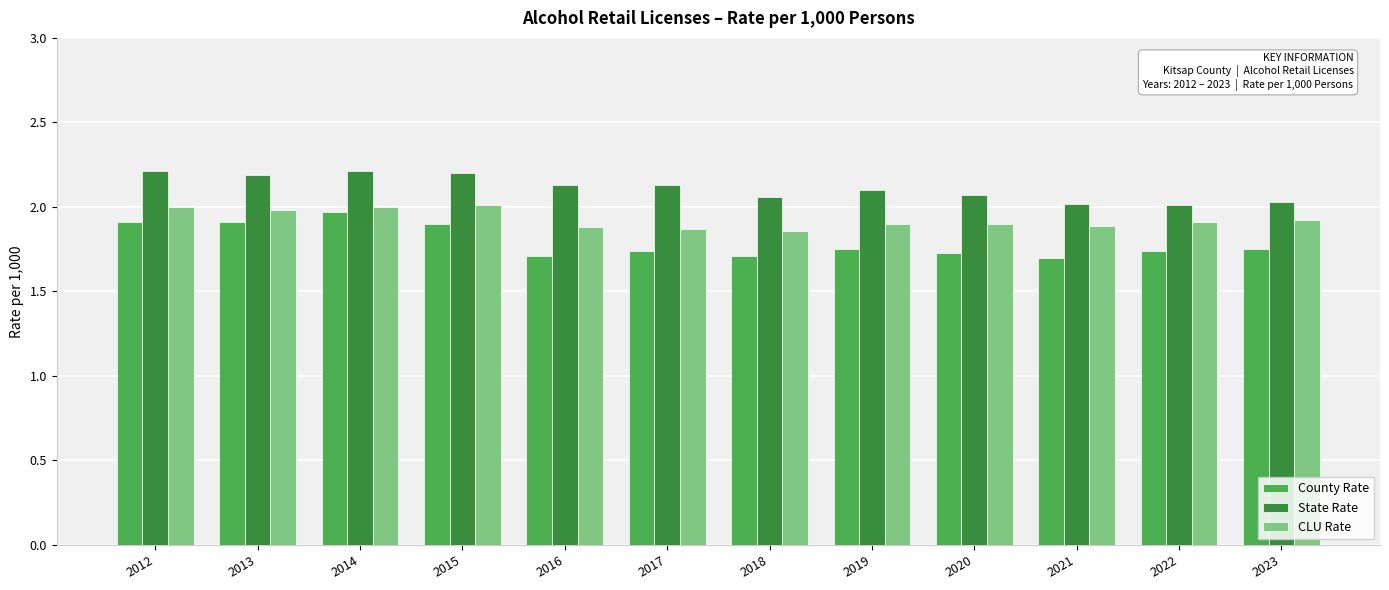

What is the sum of all State Rate values?

25.4